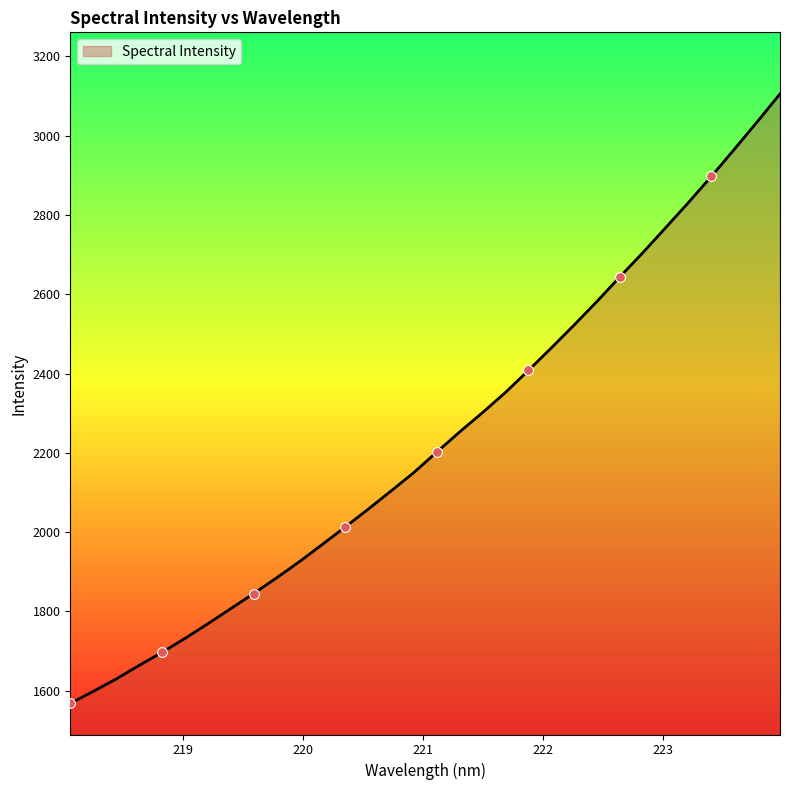

What is the minimum value shown in the chart?

1567.7